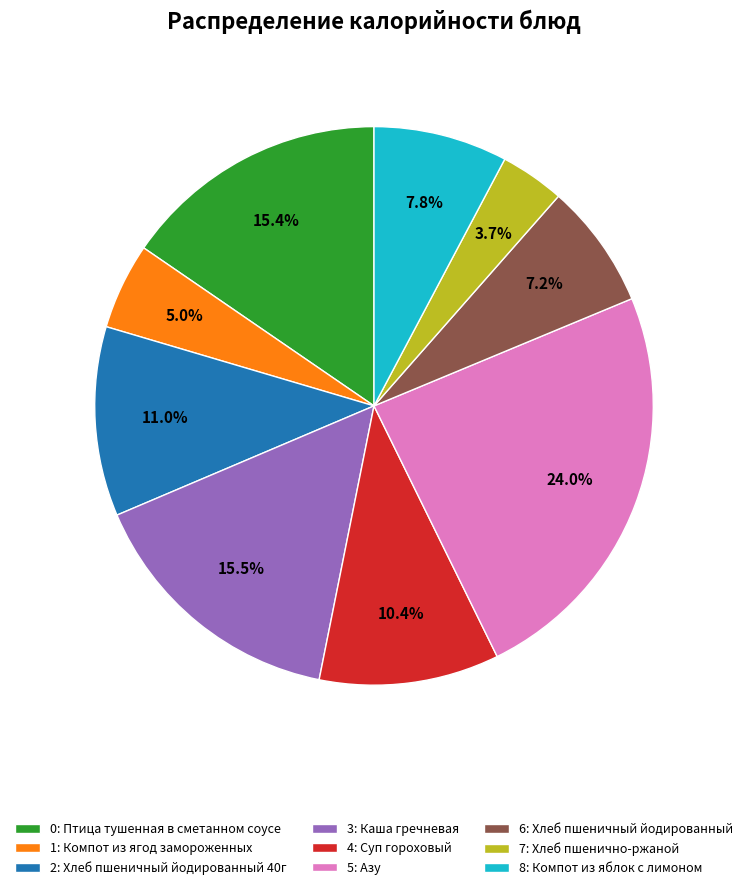

To the nearest percent, what is the difference between the largest and smallest slice percentages?

20%